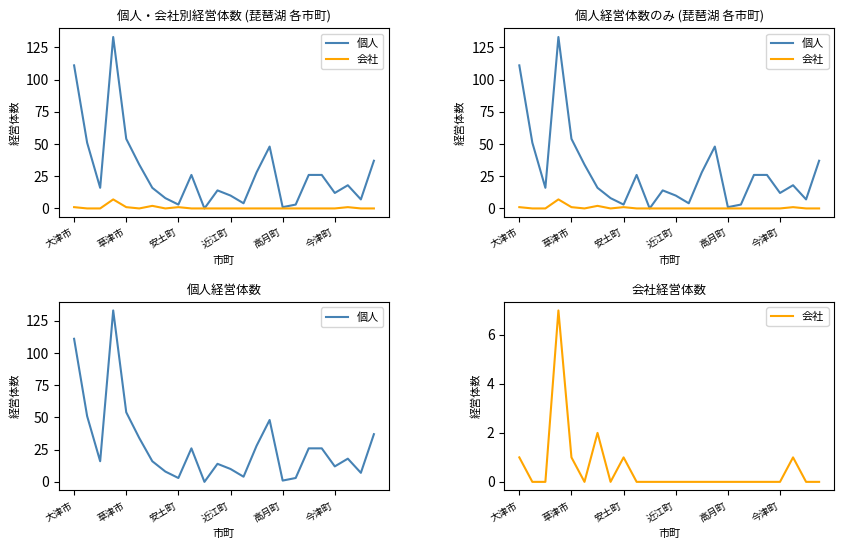

Does the chart display data point markers on the line(s)?

No